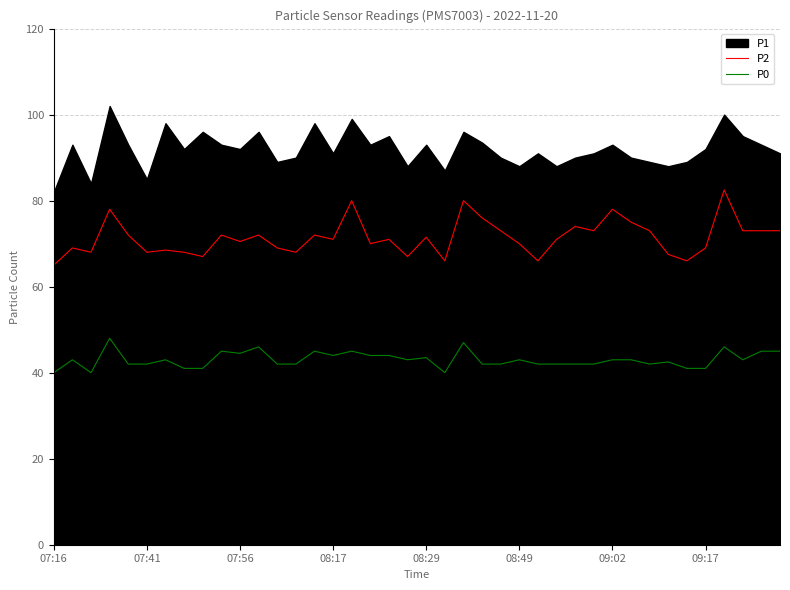

Is it true that P2 equals 71.5 at 08:29?

True